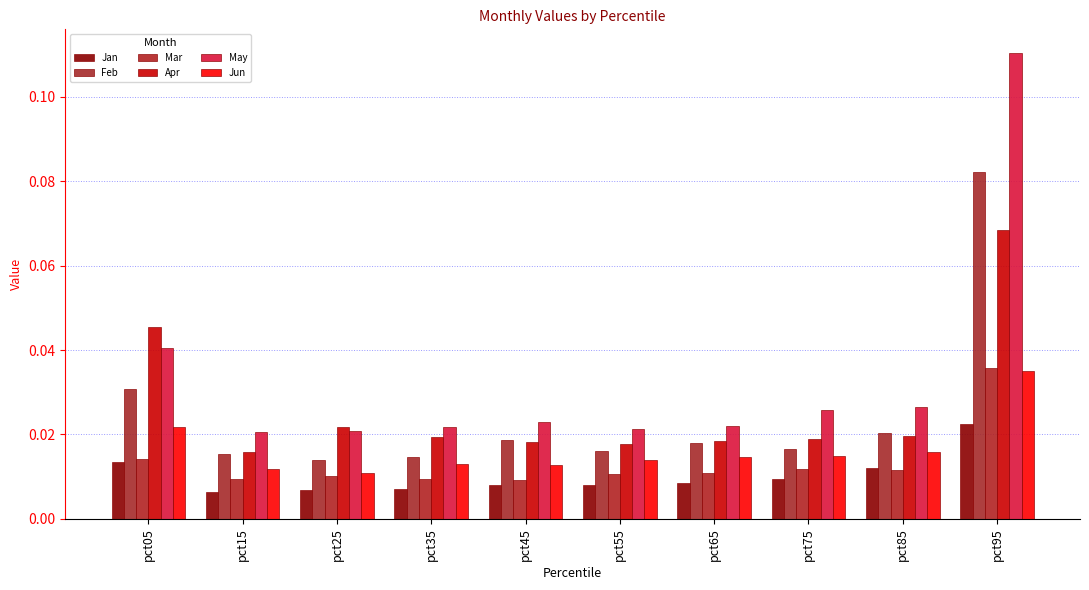

What are all the series names shown in the legend?

Jan, Feb, Mar, Apr, May, Jun